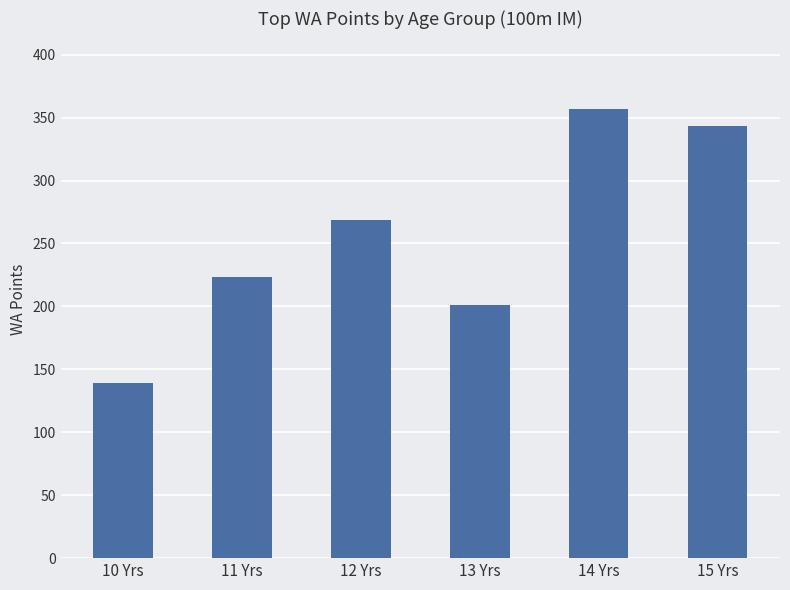

Between 15 Yrs and 10 Yrs, which is larger?

15 Yrs